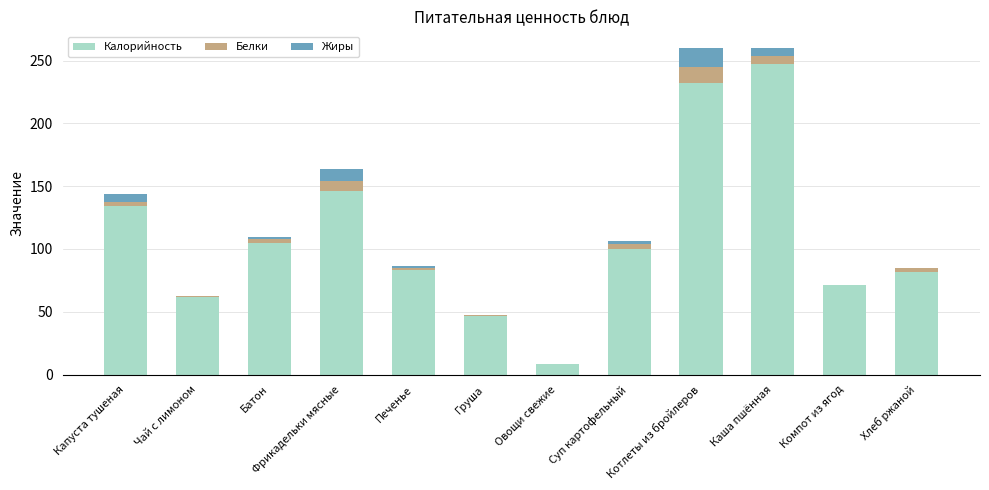

How many data points does each series have?

12